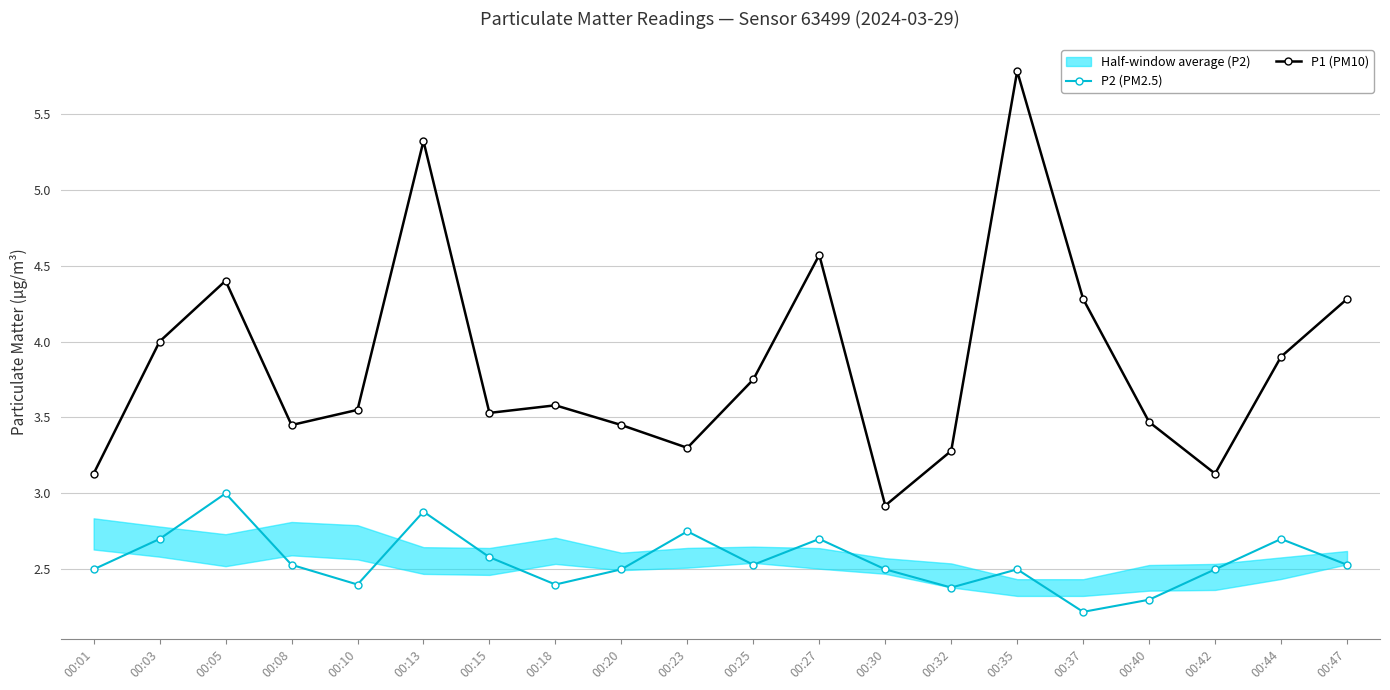

What is the average value of the P1 (PM10) series?

3.9